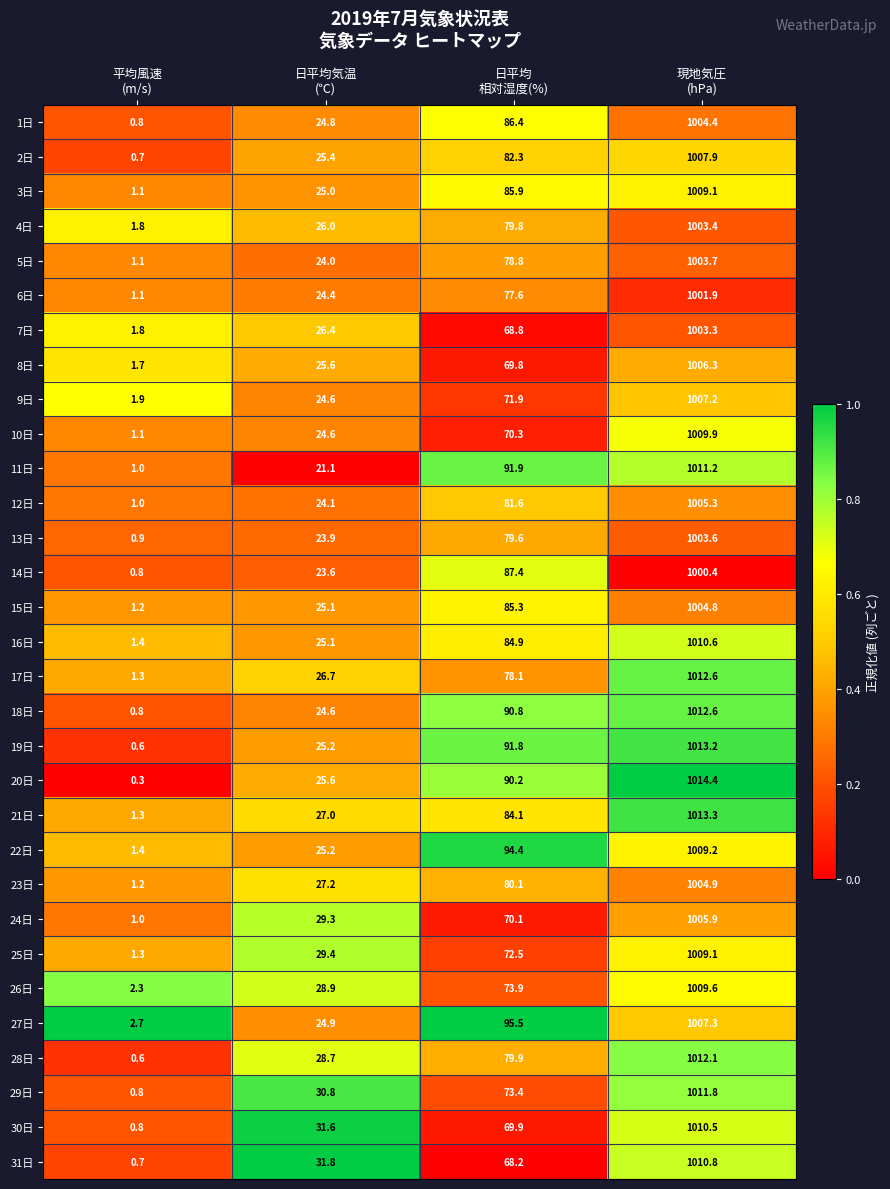

What is the minimum value shown in the chart?

0.3